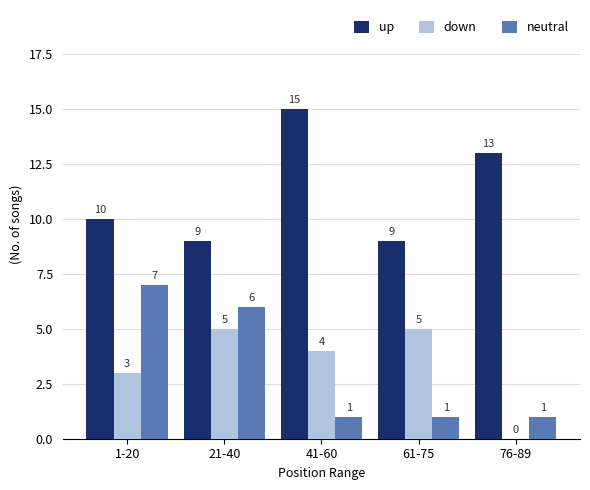

The down series shows 4 at 41-60. True or false?

True